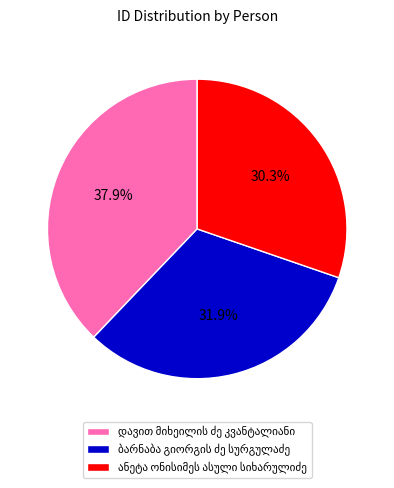

Is there a majority slice in this chart?

No